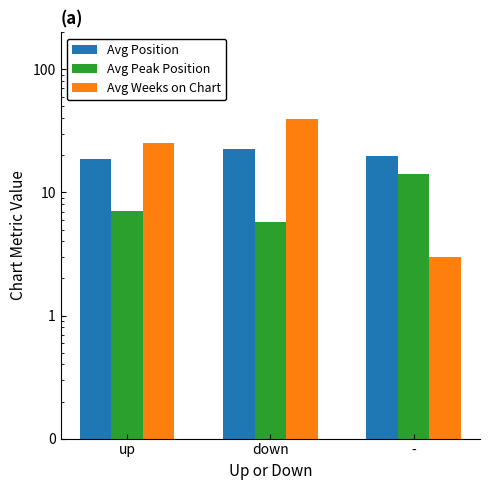

Reading left to right, list all the values displayed in this chart.

Avg Position: 18.7	22.7	19.9
Avg Peak Position: 7.1	5.8	14.2
Avg Weeks on Chart: 25.5	39.3	3.0